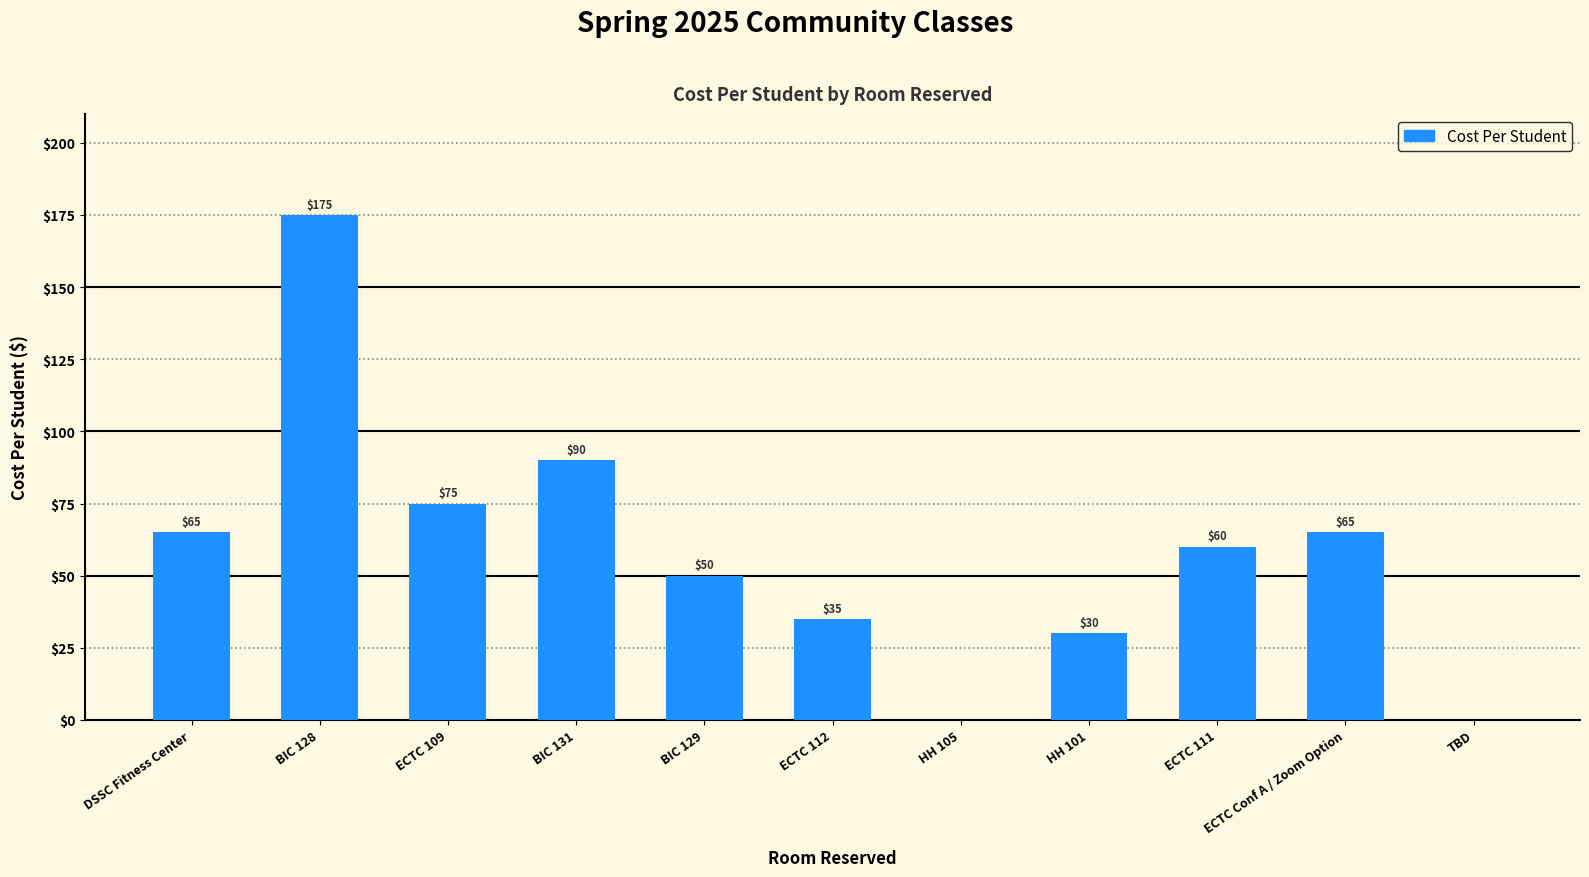

What is the average value?

59